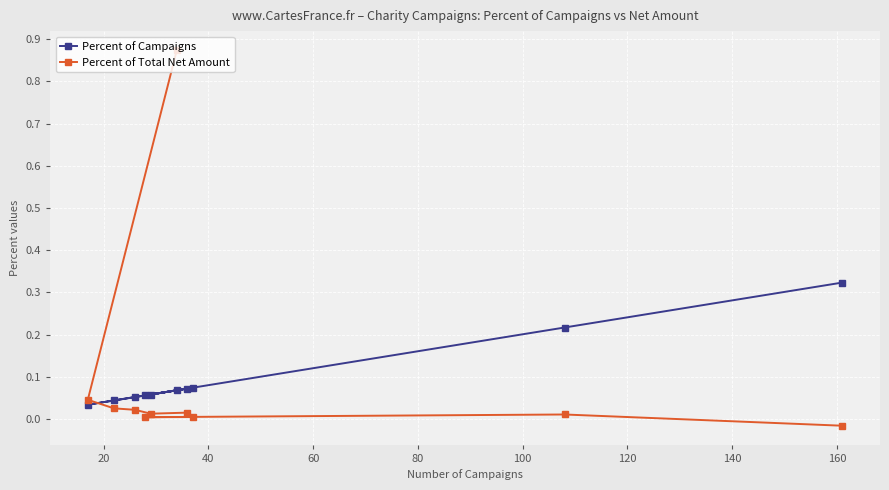

Which series ends up on top after the final intersection of Percent of Campaigns and Percent of Total Net Amount?

Percent of Campaigns